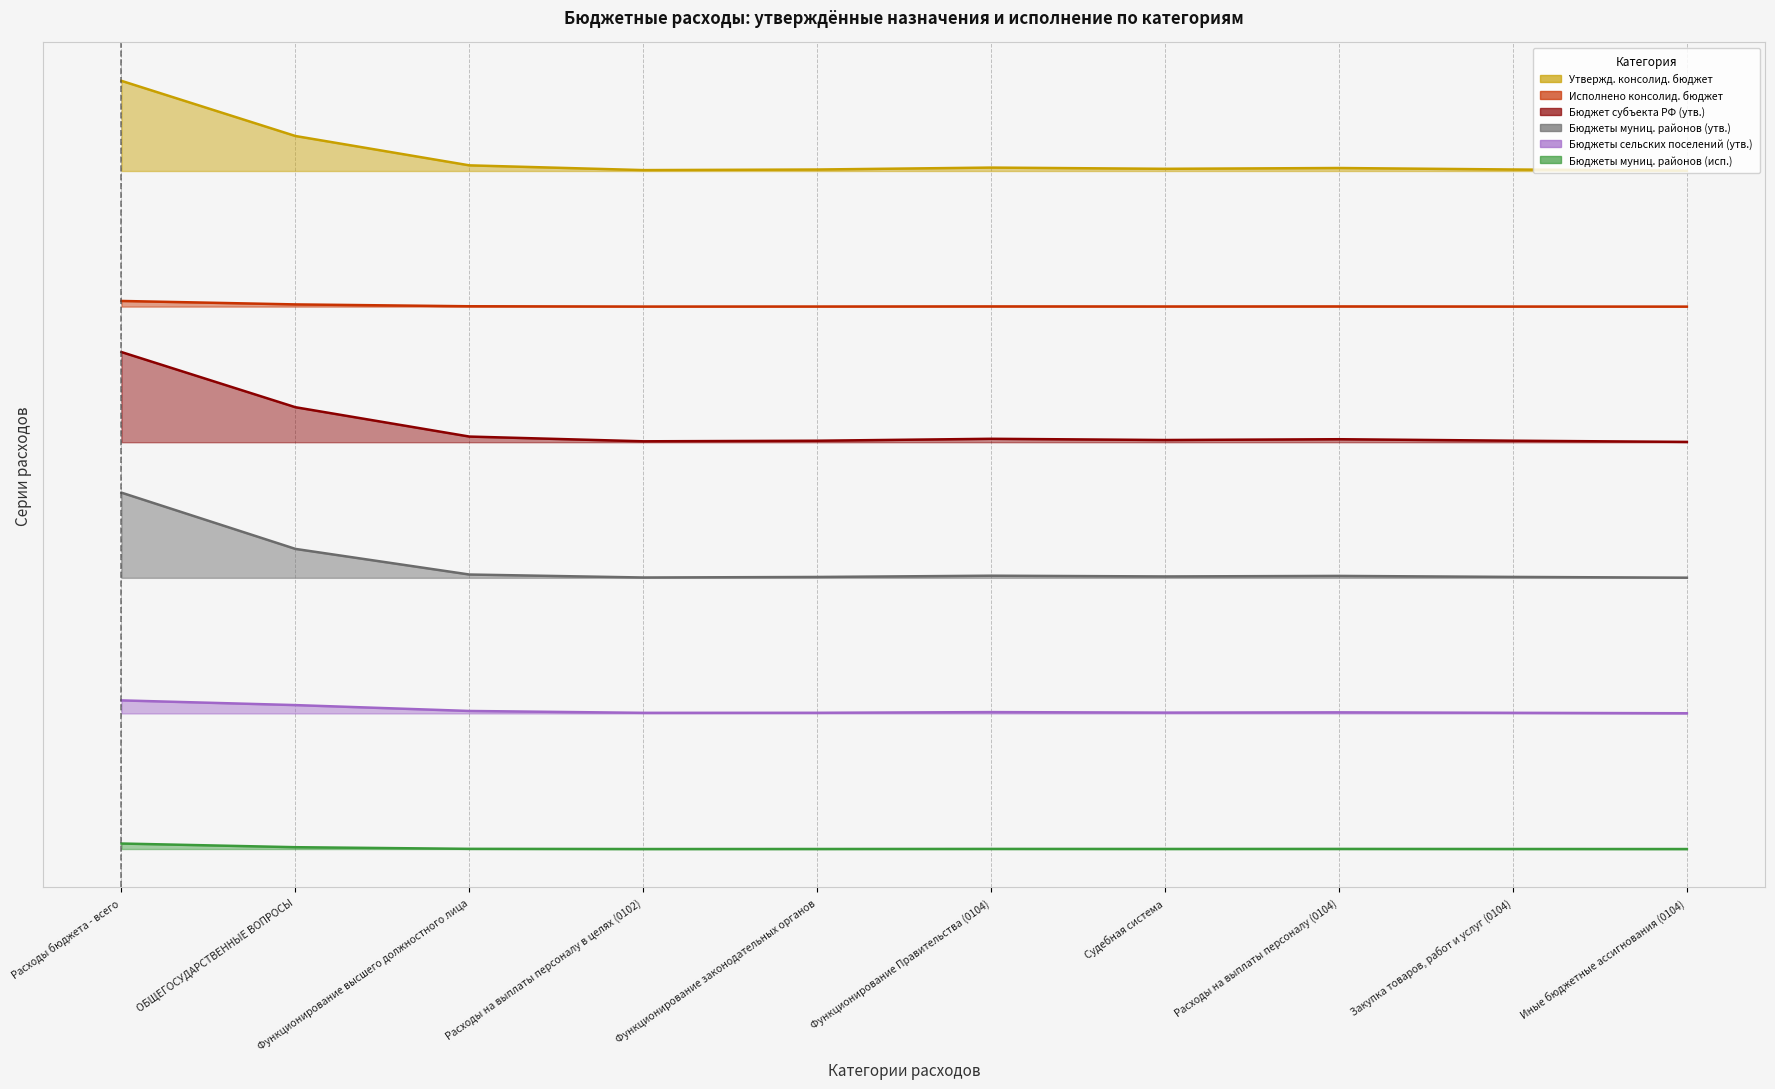

True or false: Бюджеты сельских поселений (утв.) and Исполнено консолид. бюджет cross at least once.

False